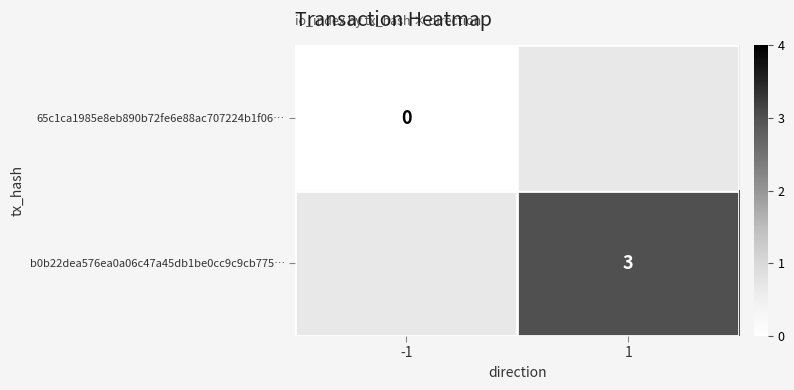

At how many categories does at least one series exceed 0?

1